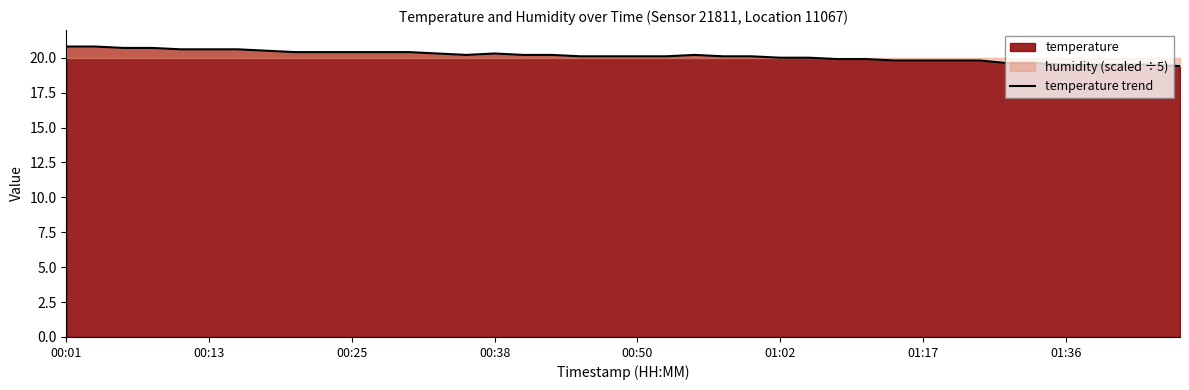

At which category does the chart reach its peak across all series?

00:01